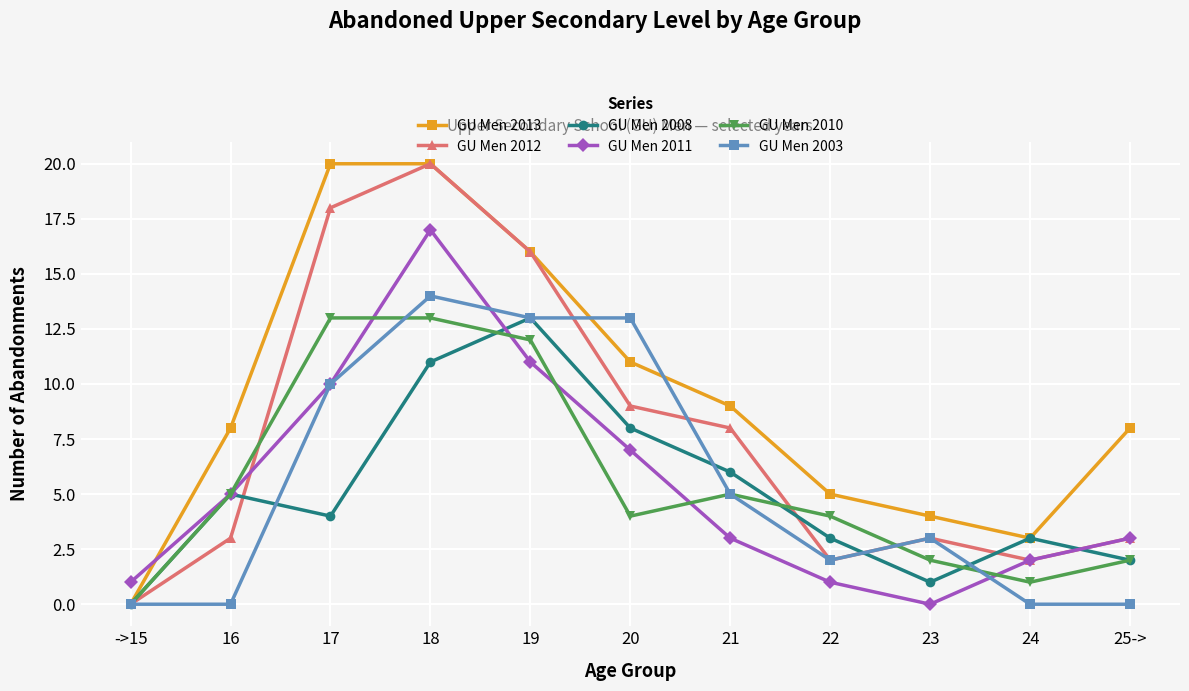

What is the difference between the maximum and minimum values in the GU Men 2003 series?

14